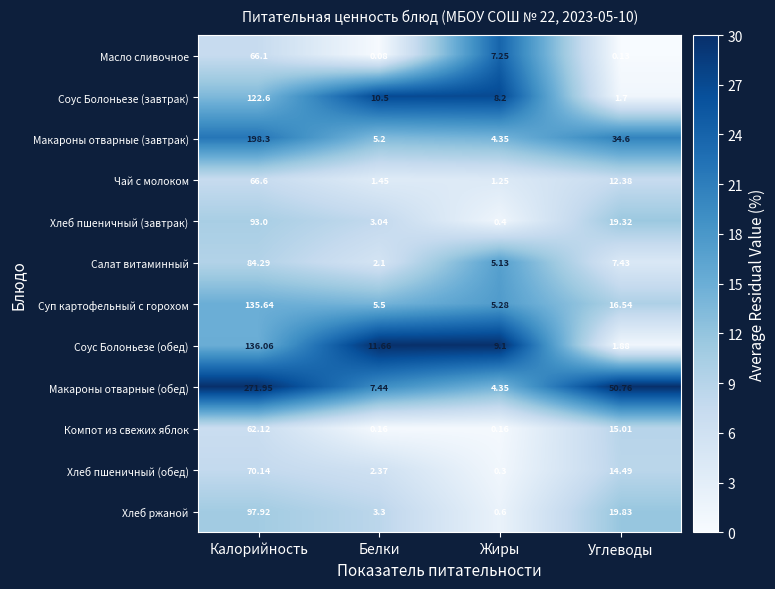

At which category is the sum across all series the highest?

Калорийность